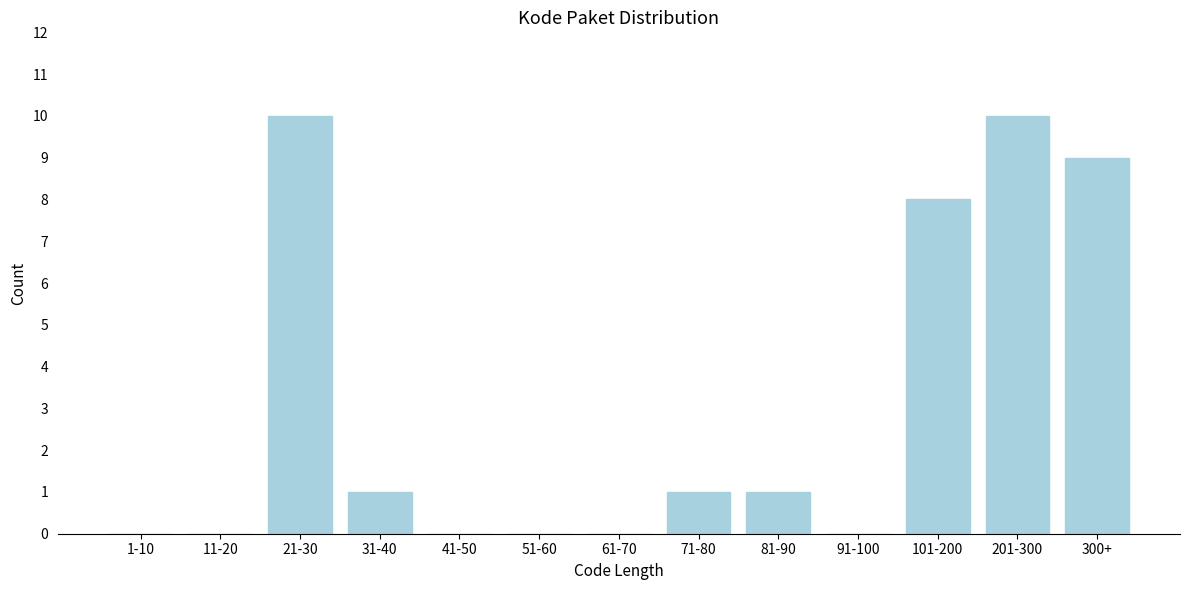

Reading right to left, transcribe all the data shown in this chart.

300+=9	201-300=10	101-200=8	91-100=0	81-90=1	71-80=1	61-70=0	51-60=0	41-50=0	31-40=1	21-30=10	11-20=0	1-10=0